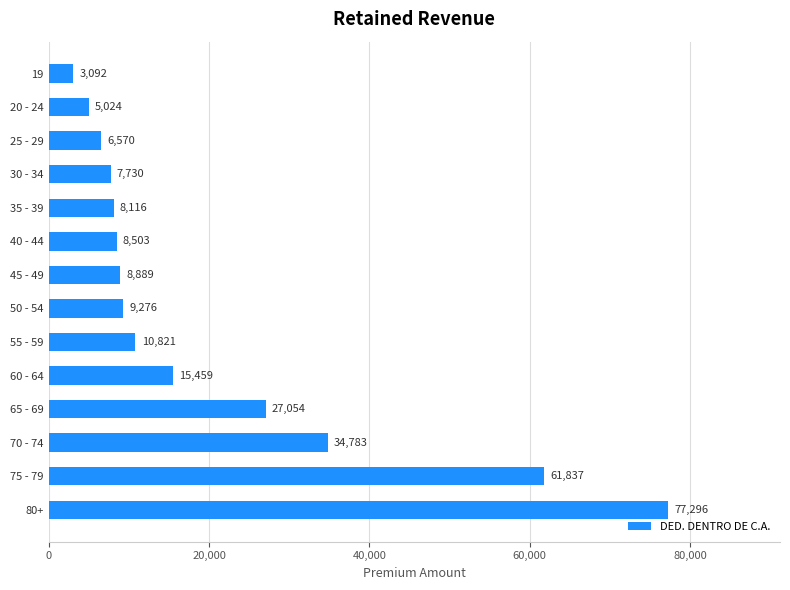

Where is the data nearest to the value 40194?

70 - 74